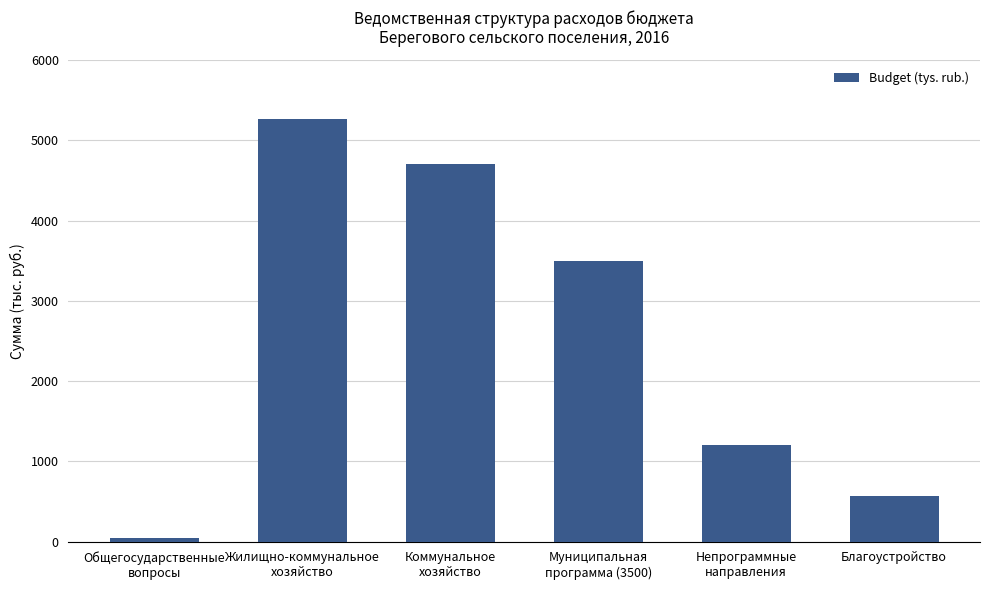

Where does the data first go above 3500?

Жилищно-коммунальное
хозяйство